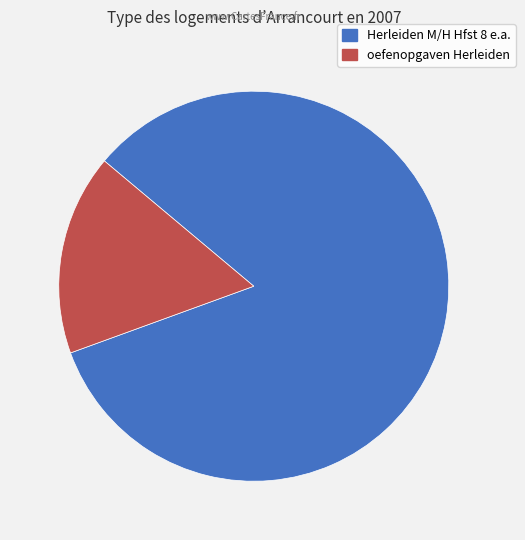

Does any single category account for the majority?

Yes